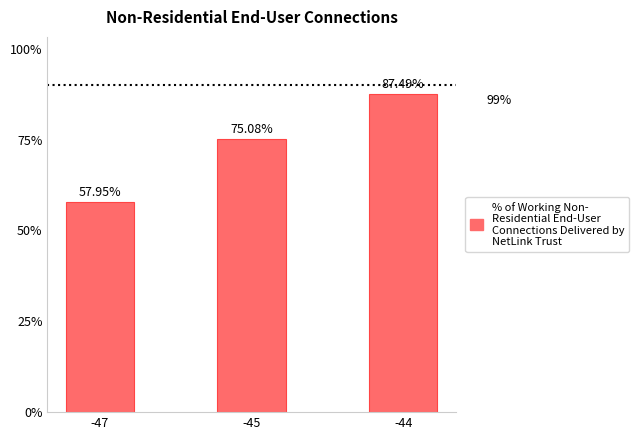

What is the value of the 1st bar from the left?

58.0